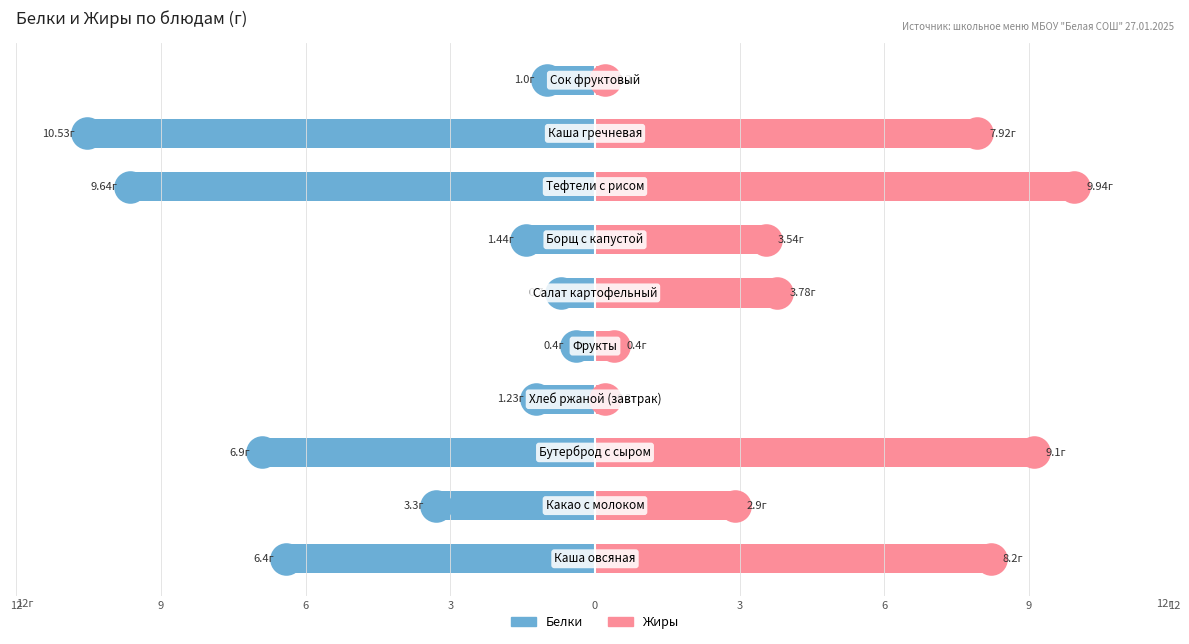

Which series has the widest spread of Y values?

Белки